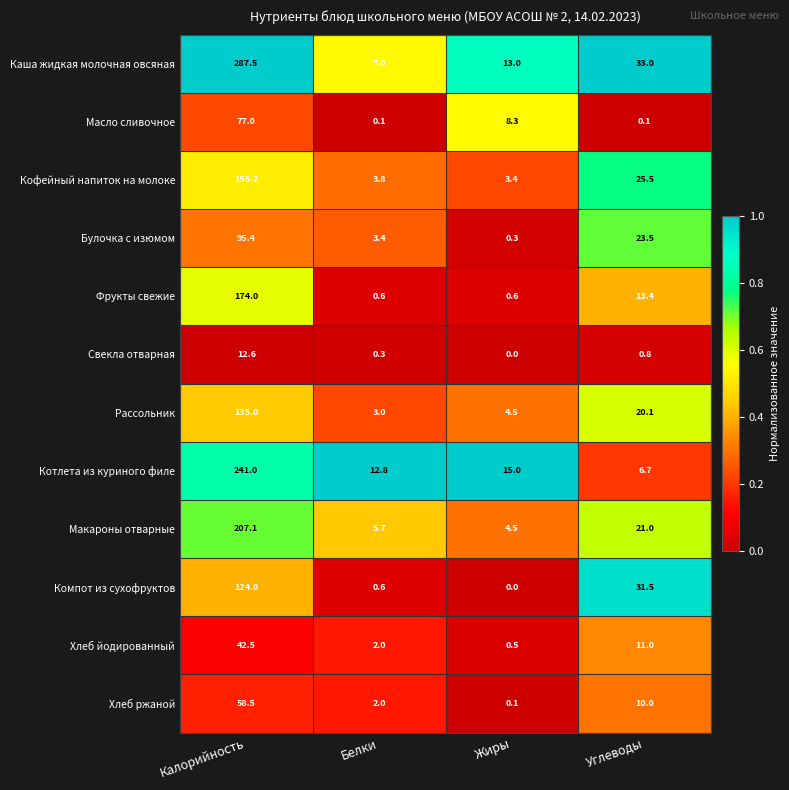

The value of Хлеб ржаной at Калорийность is 90.7. True or false?

False